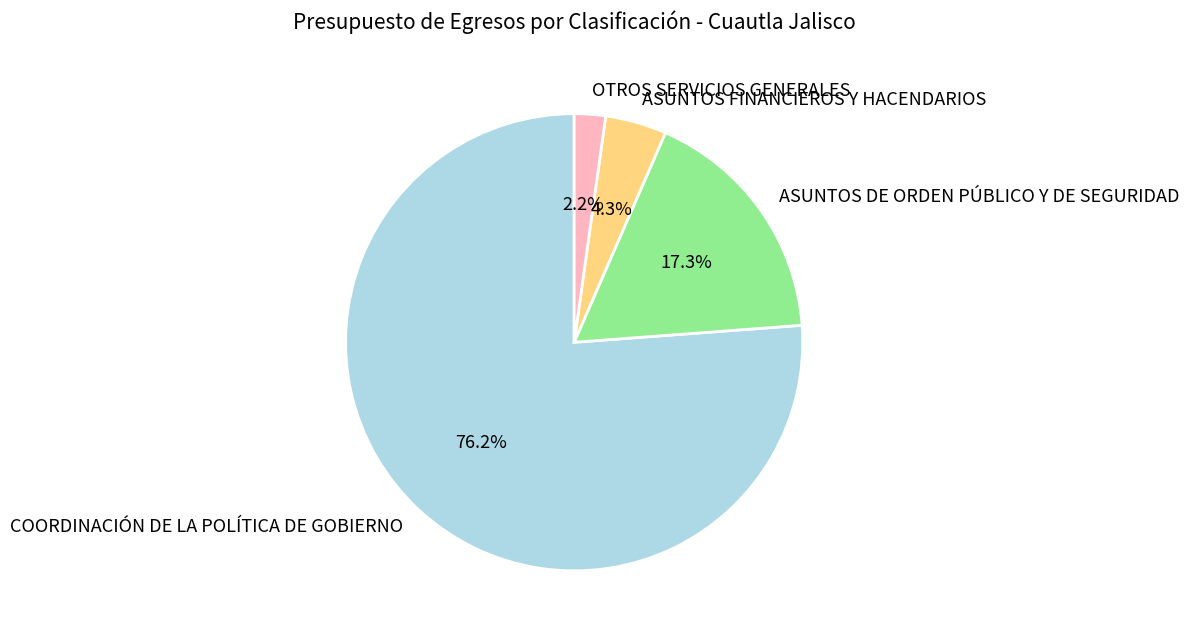

How many slices are in this pie chart?

4